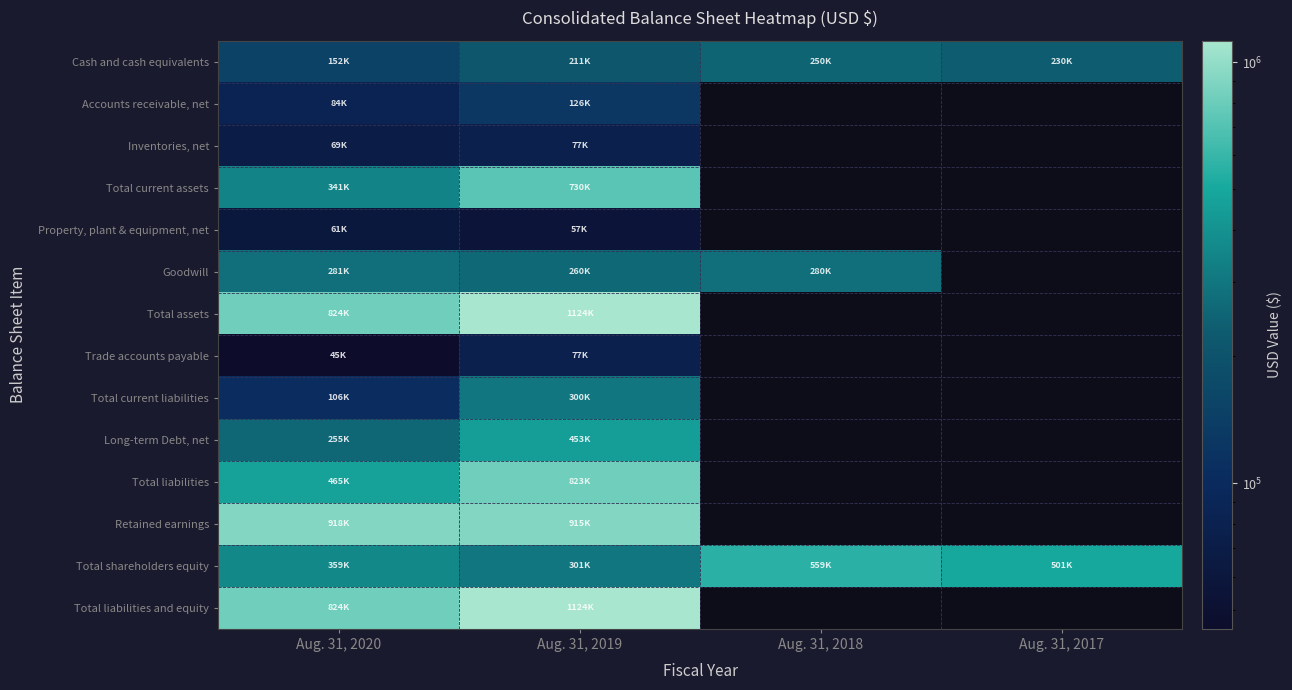

What is the smallest value displayed?

45069.0